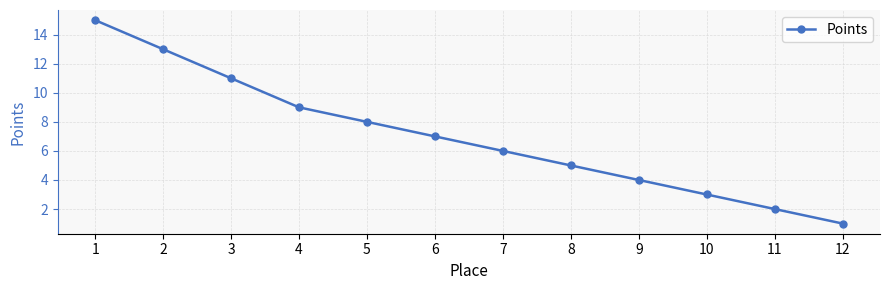

How many lines are shown in the chart?

1